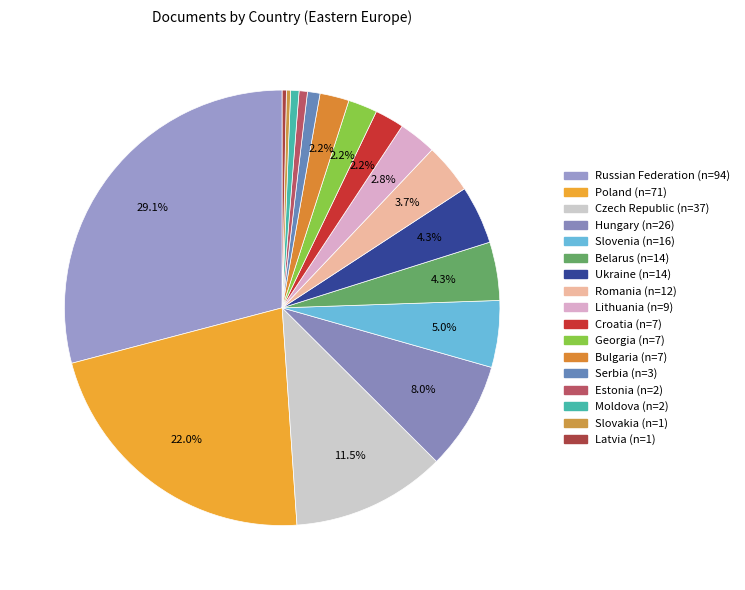

Count the number of slices in the pie.

17